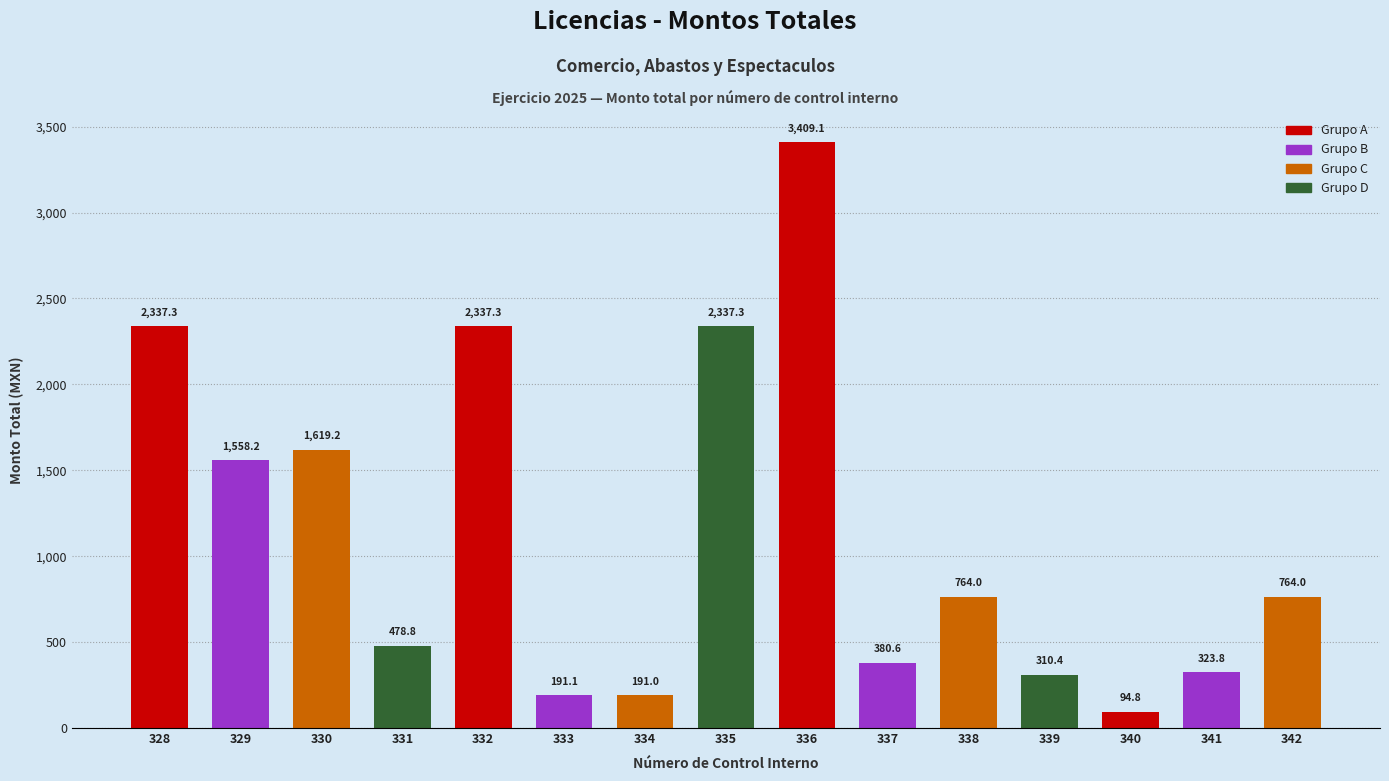

What is the average value?

1139.8